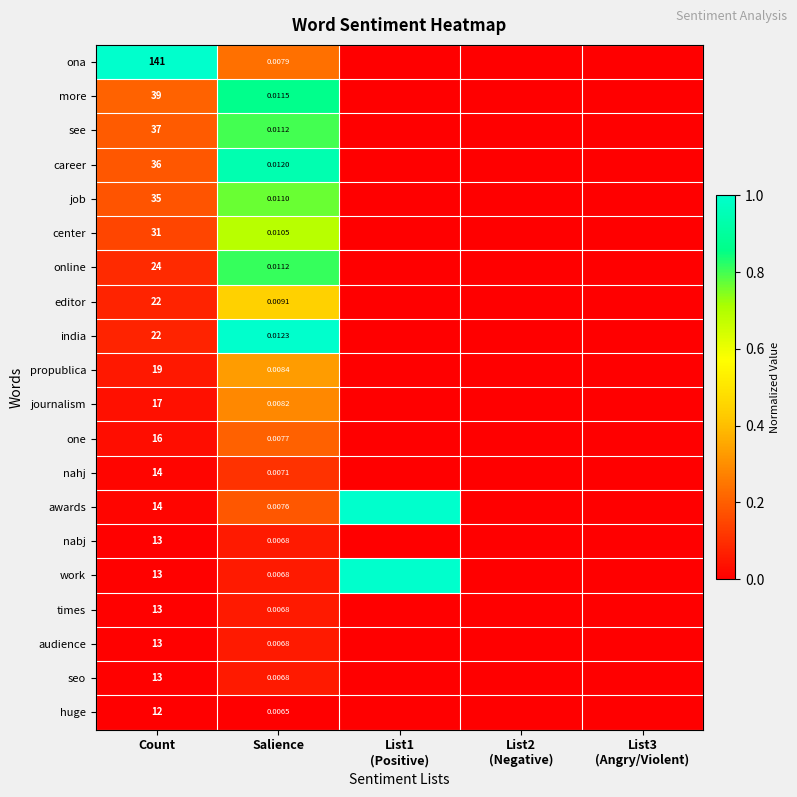

At how many categories does at least one series exceed 0?

3